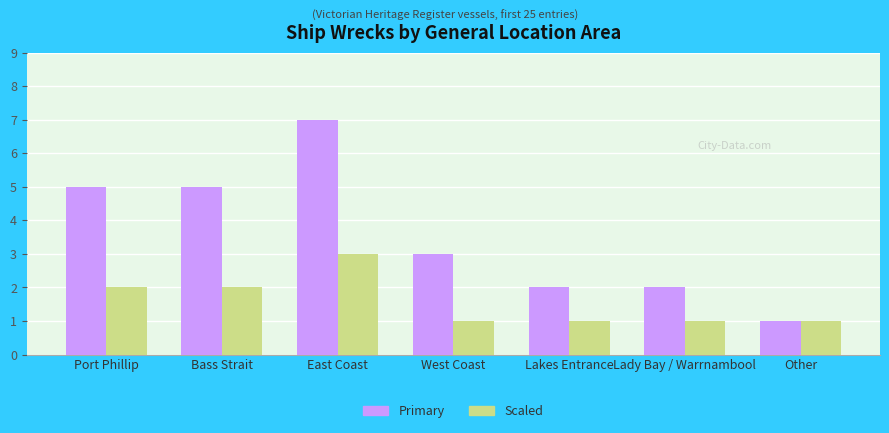

What is the spread (max minus min) of values at East Coast?

4